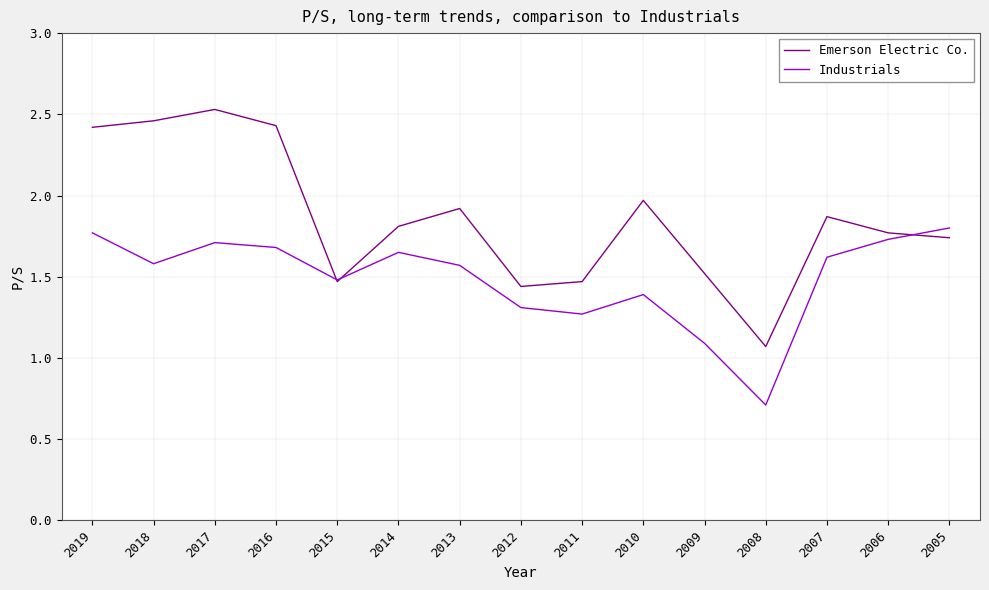

How many categories are shown in the chart?

15